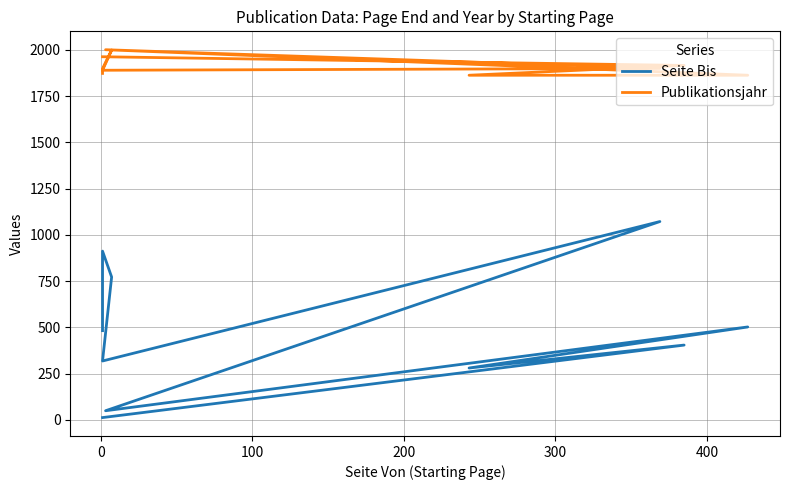

Where is the first local maximum for Publikationsjahr?

300